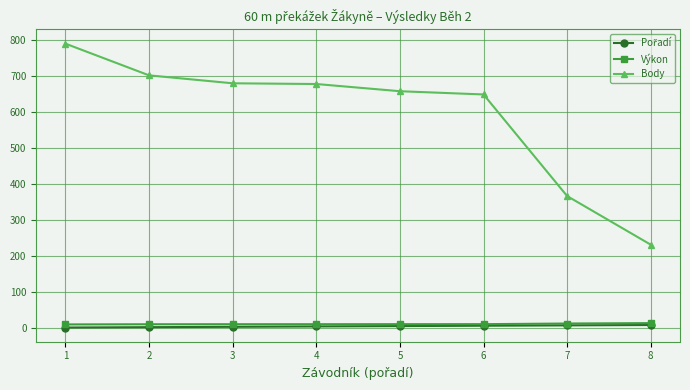

What is the value of the Výkon point at the 2nd from the left?

10.1